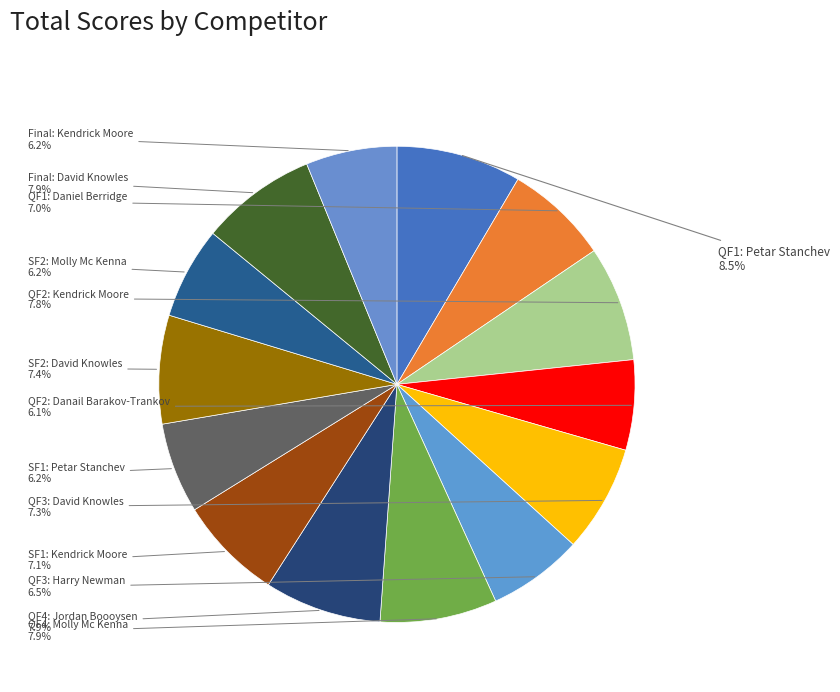

How many slices are in this pie chart?

14